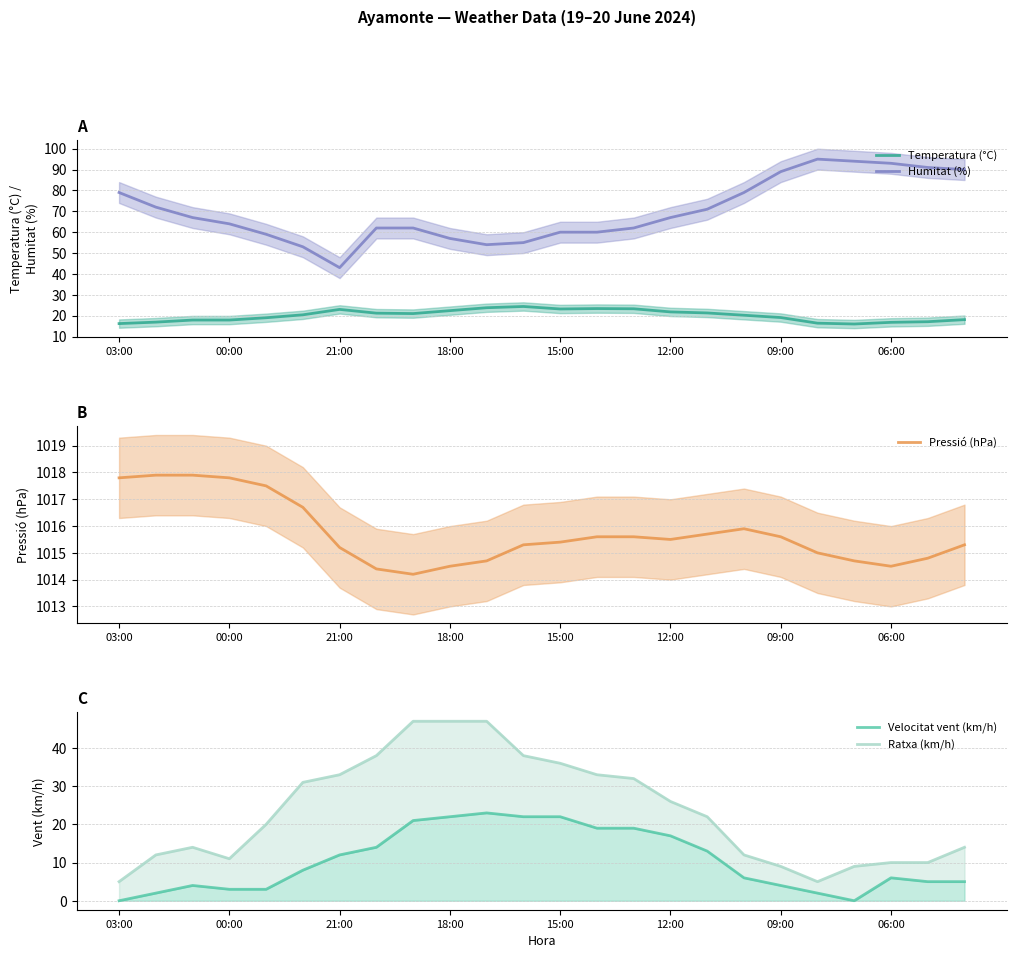

Which category has the lowest value in the Humitat (%) series?

21:00